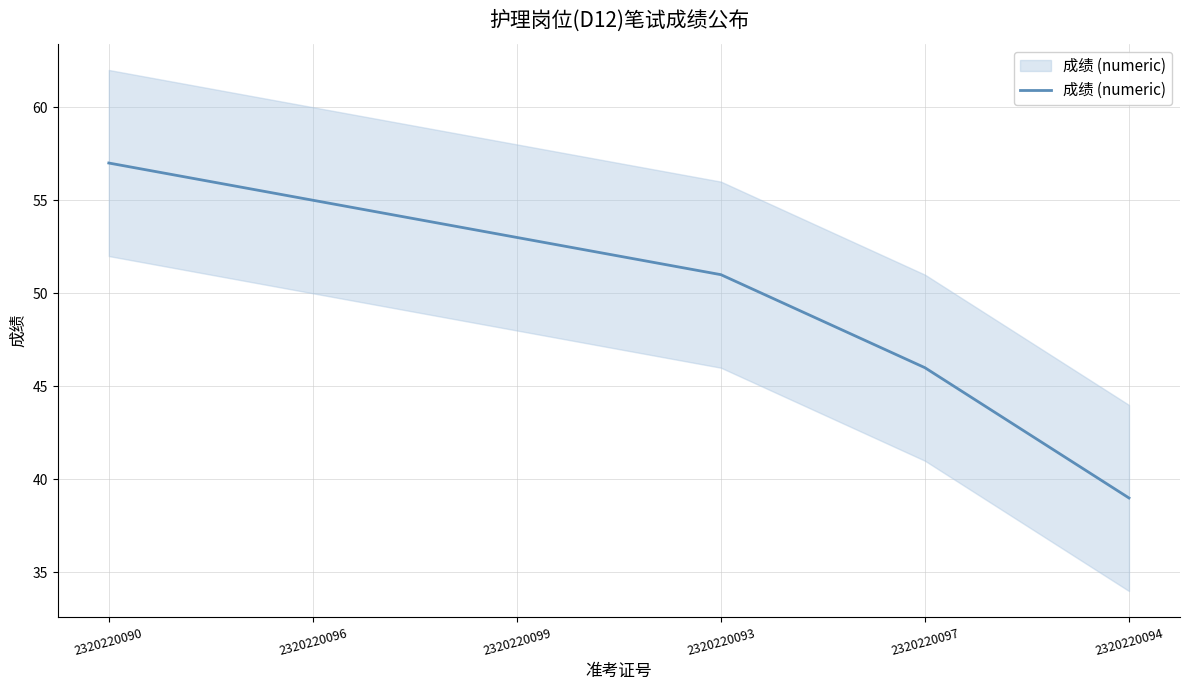

What is the change in value from 2320220099 to 2320220093?

-2